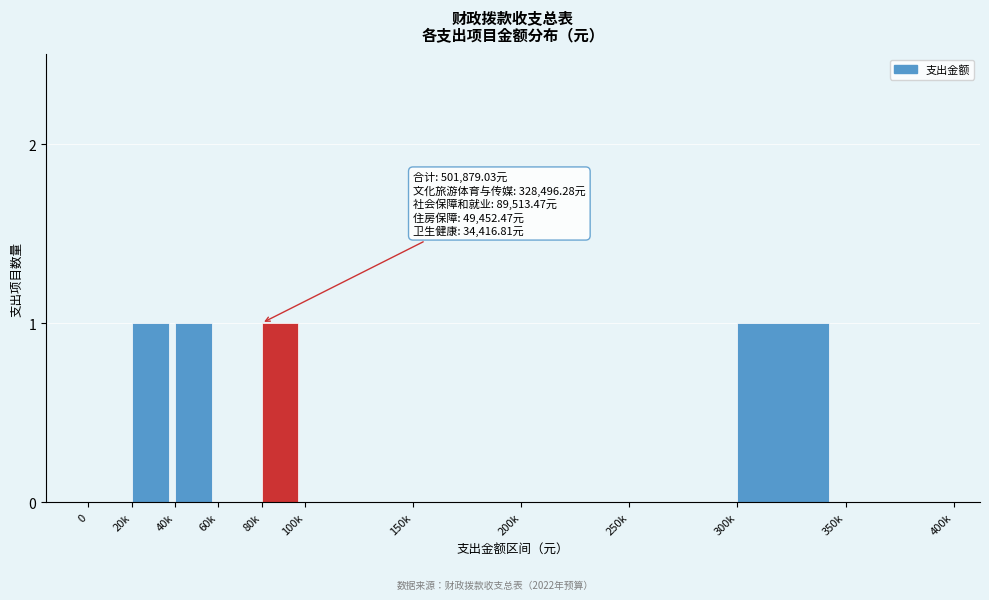

Reading left to right, extract all data points from this chart.

0=0	20k=1	40k=1	60k=0	80k=1	100k=0	150k=0	200k=0	250k=0	300k=1	350k=0